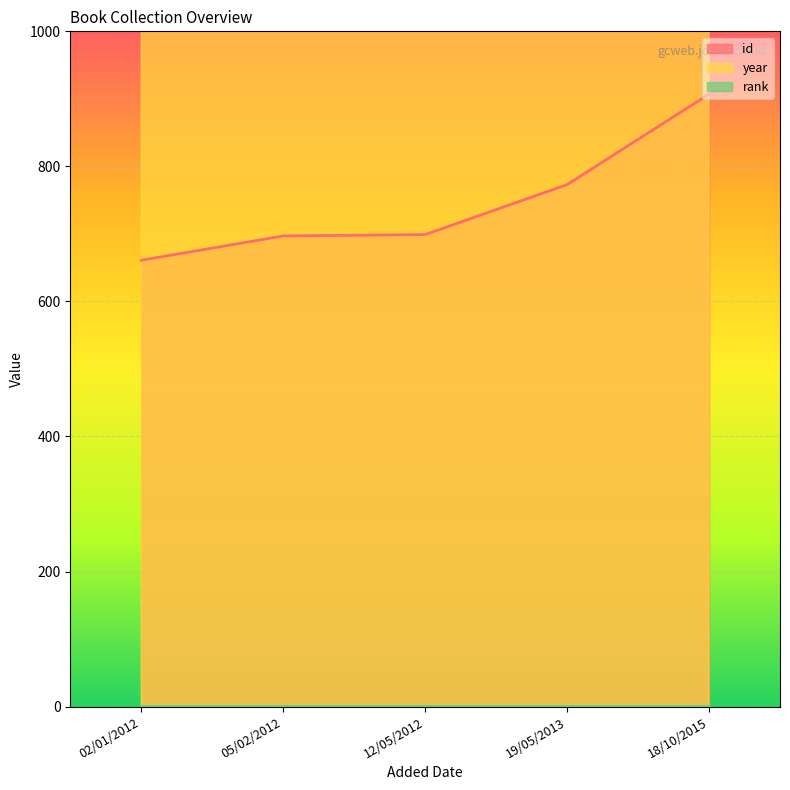

At which label does year first exceed 2010?

19/05/2013